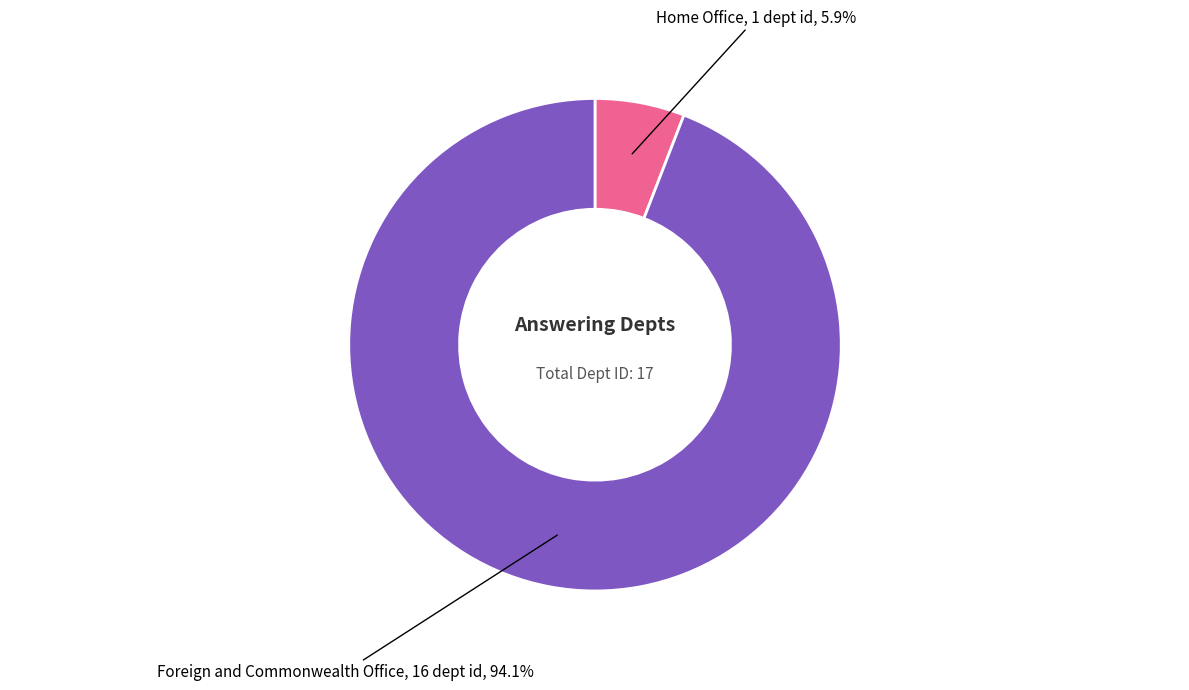

Is there a majority slice in this chart?

Yes